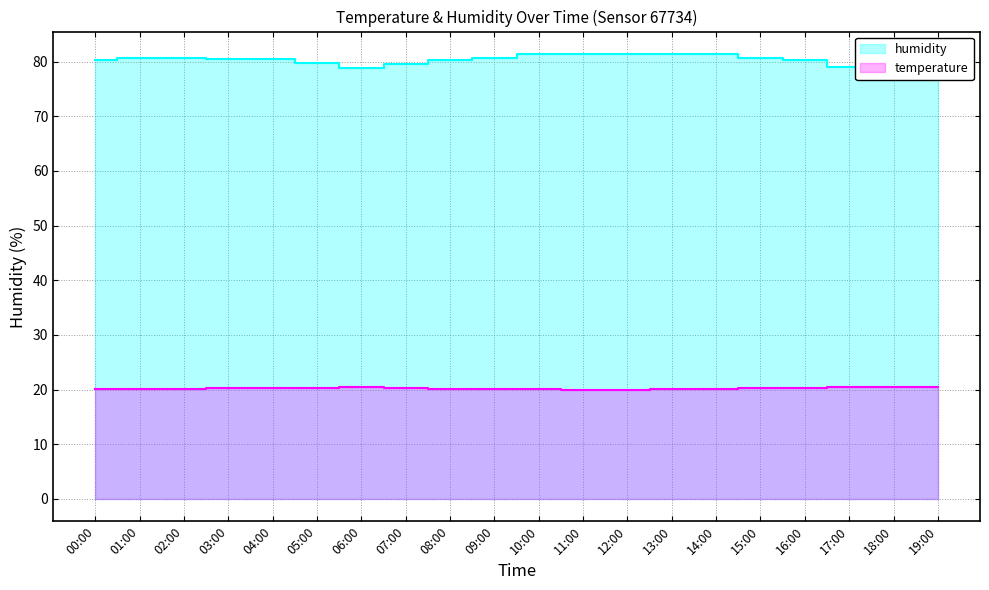

At which category is the sum across all series the highest?

14:00